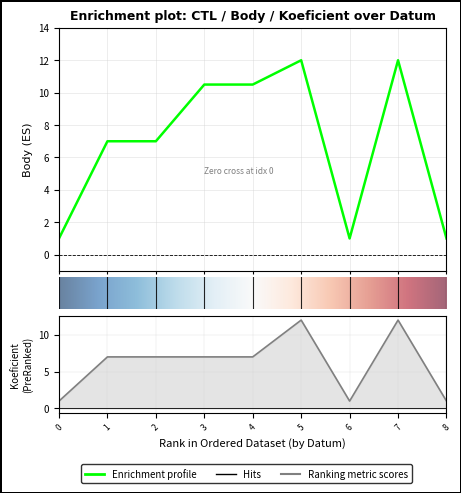

True or false: Body and Koeficient cross at least once.

False